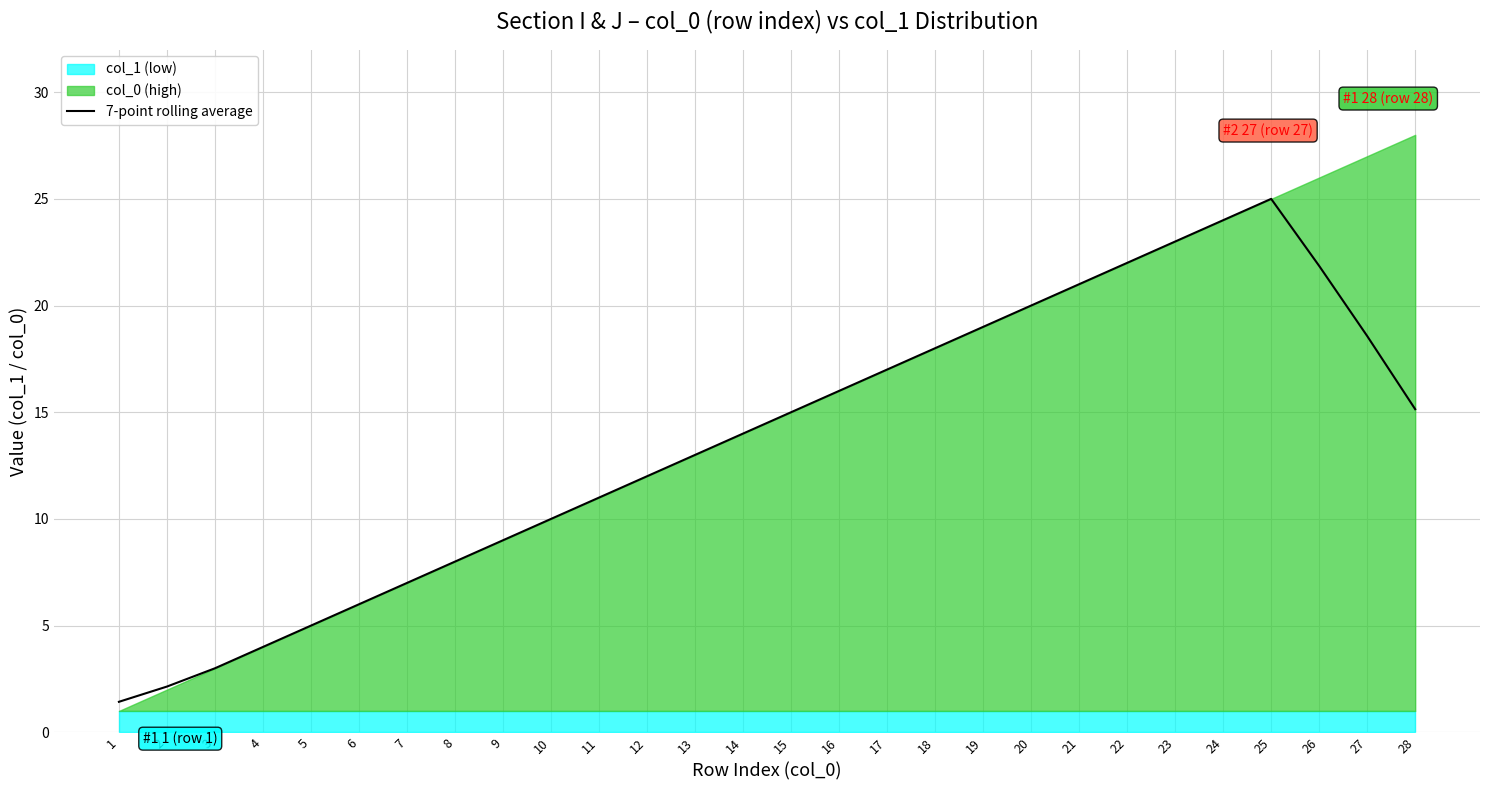

What is the change in value from 7 to 8?

+1.0